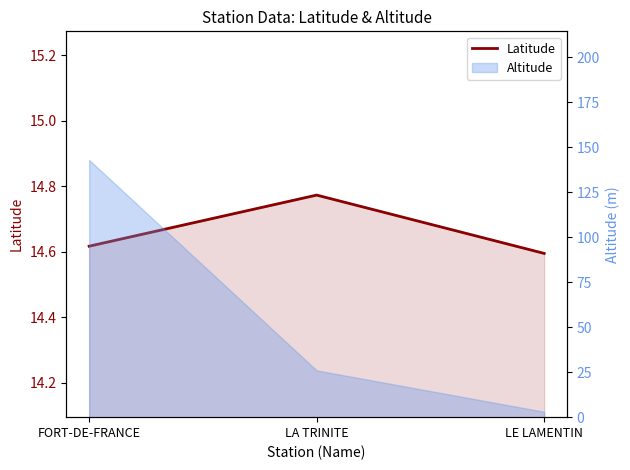

What position from the left is FORT-DE-FRANCE?

1